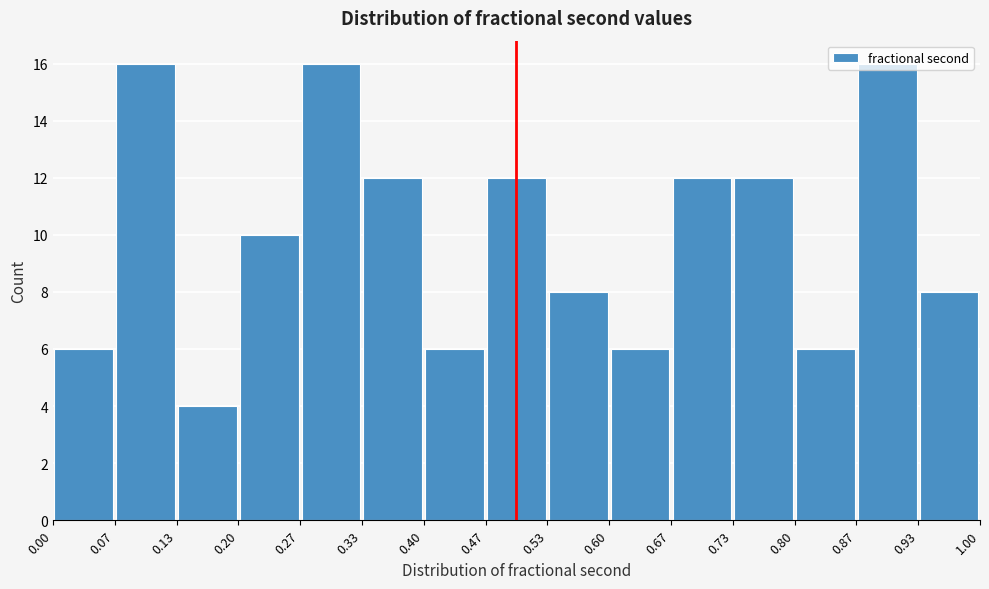

Reading left to right, transcribe this chart: for each bar, give the range it covers on the x-axis and its height. The values are not printed on the chart, so give them approximately, as read against the axis.

0.00 to 0.07: 6
0.07 to 0.13: 16
0.13 to 0.20: 4
0.20 to 0.27: 10
0.27 to 0.33: 16
0.33 to 0.40: 12
0.40 to 0.47: 6
0.47 to 0.53: 12
0.53 to 0.60: 8
0.60 to 0.67: 6
0.67 to 0.73: 12
0.73 to 0.80: 12
0.80 to 0.87: 6
0.87 to 0.93: 16
0.93 to 1.00: 8